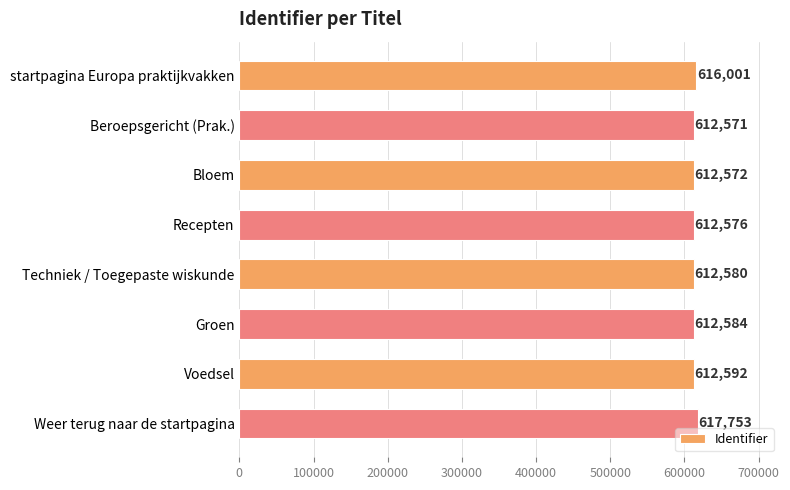

How many categories are shown in the chart?

8